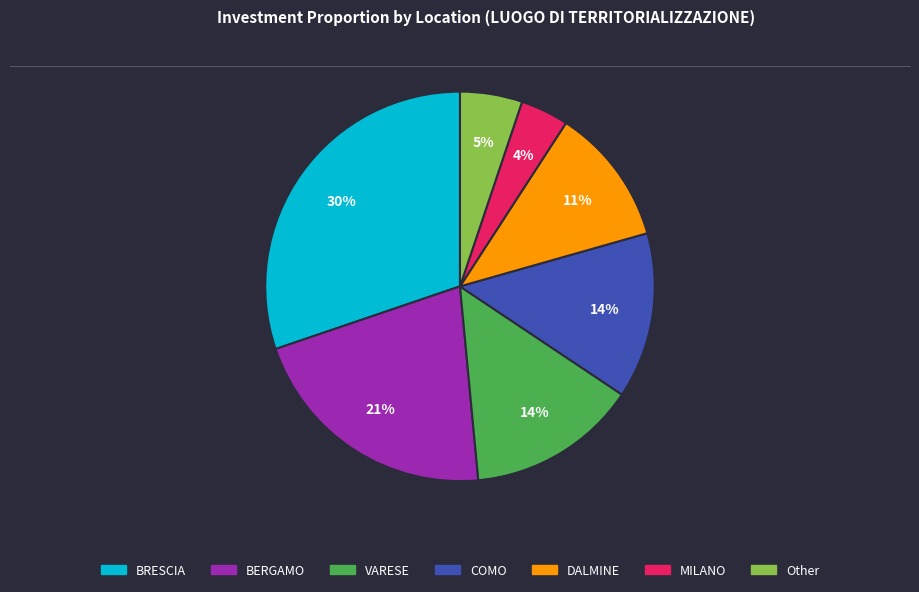

To the nearest percent, what is the difference between the largest and smallest slice percentages?

26%